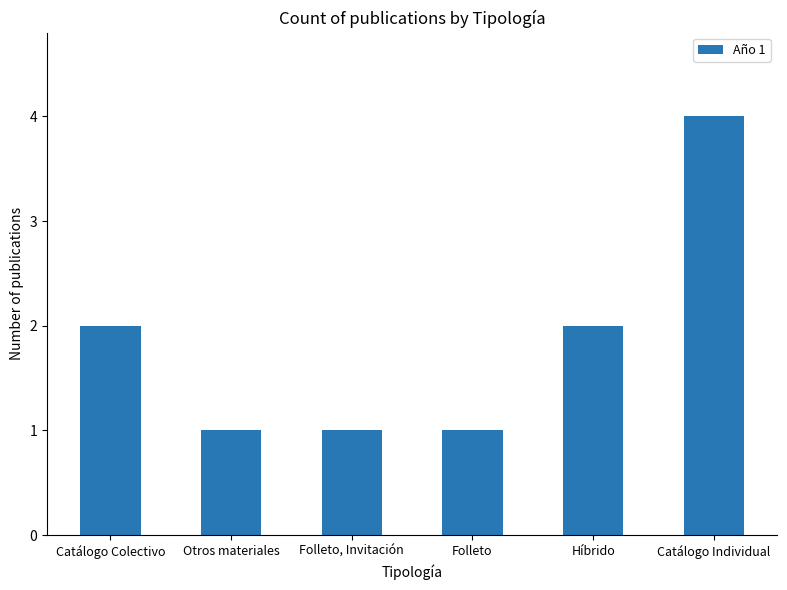

At which category does the chart reach its peak across all series?

Catálogo Individual